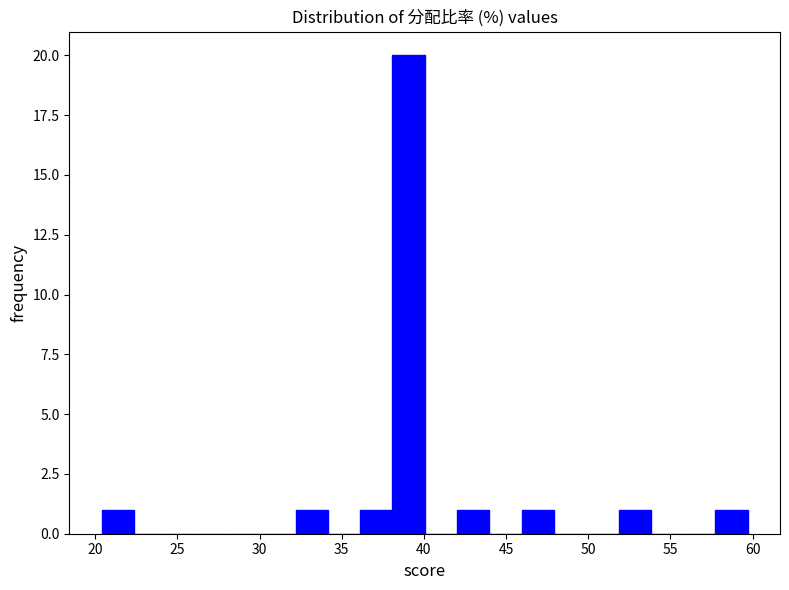

Read against the x-axis, roughly where is the centre of the tallest bar?

39.0